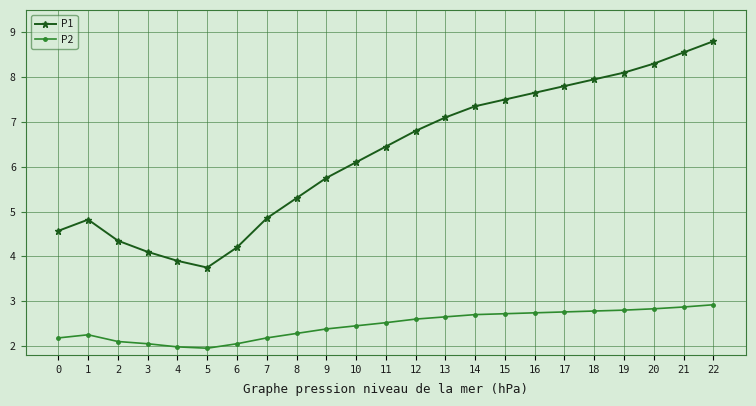

Is the value of P1 at 2 greater than the value of P2 at 2?

Yes